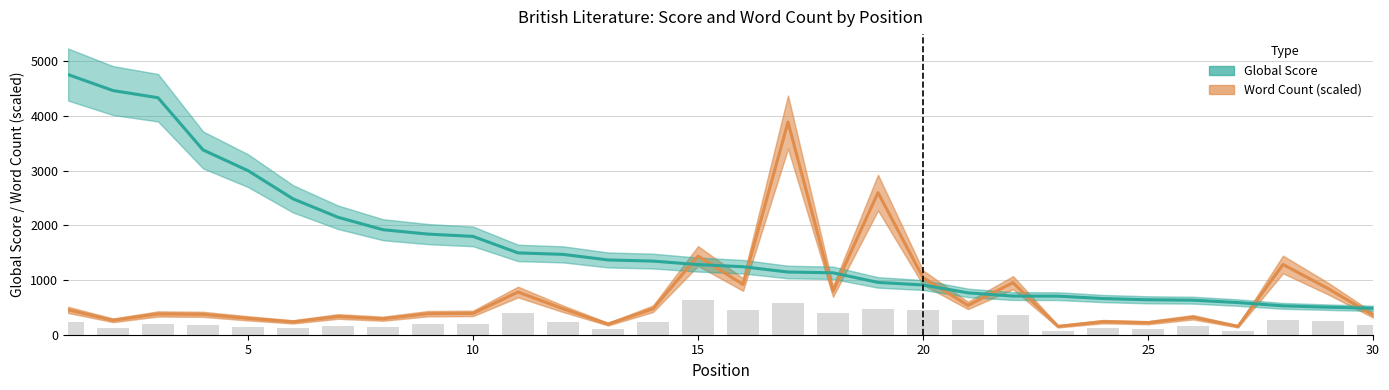

What are all the series names shown in the legend?

Word Count (scaled), Global Score